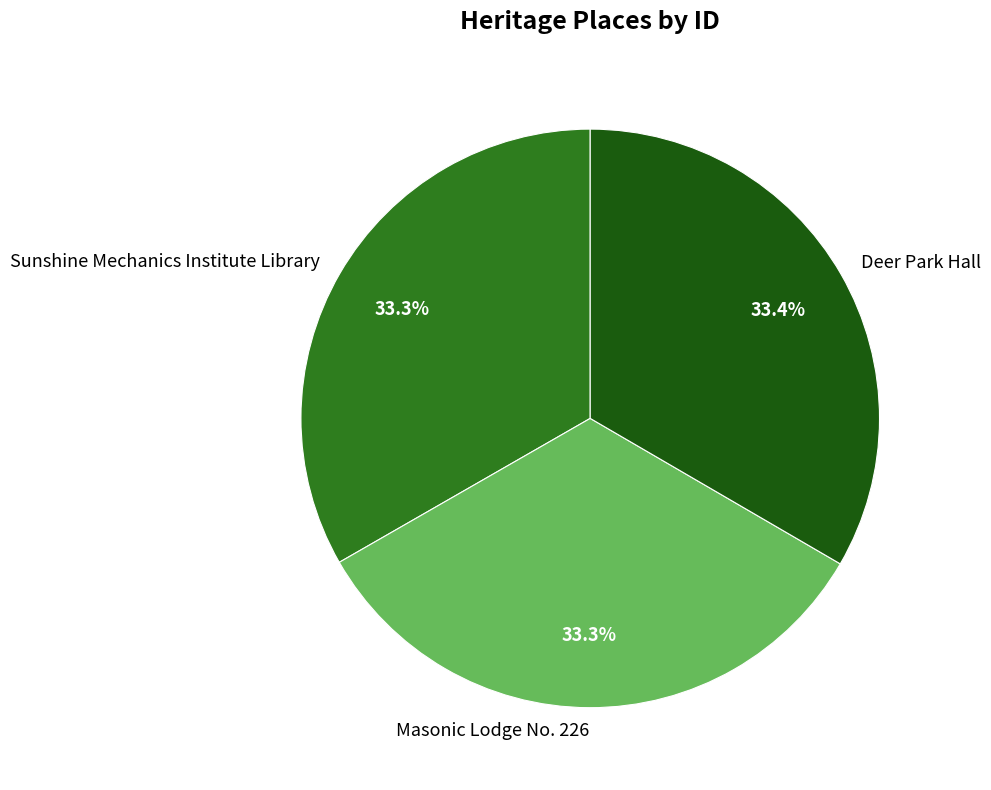

Do Sunshine Mechanics Institute Library and Deer Park Hall together represent more than half of the pie?

Yes